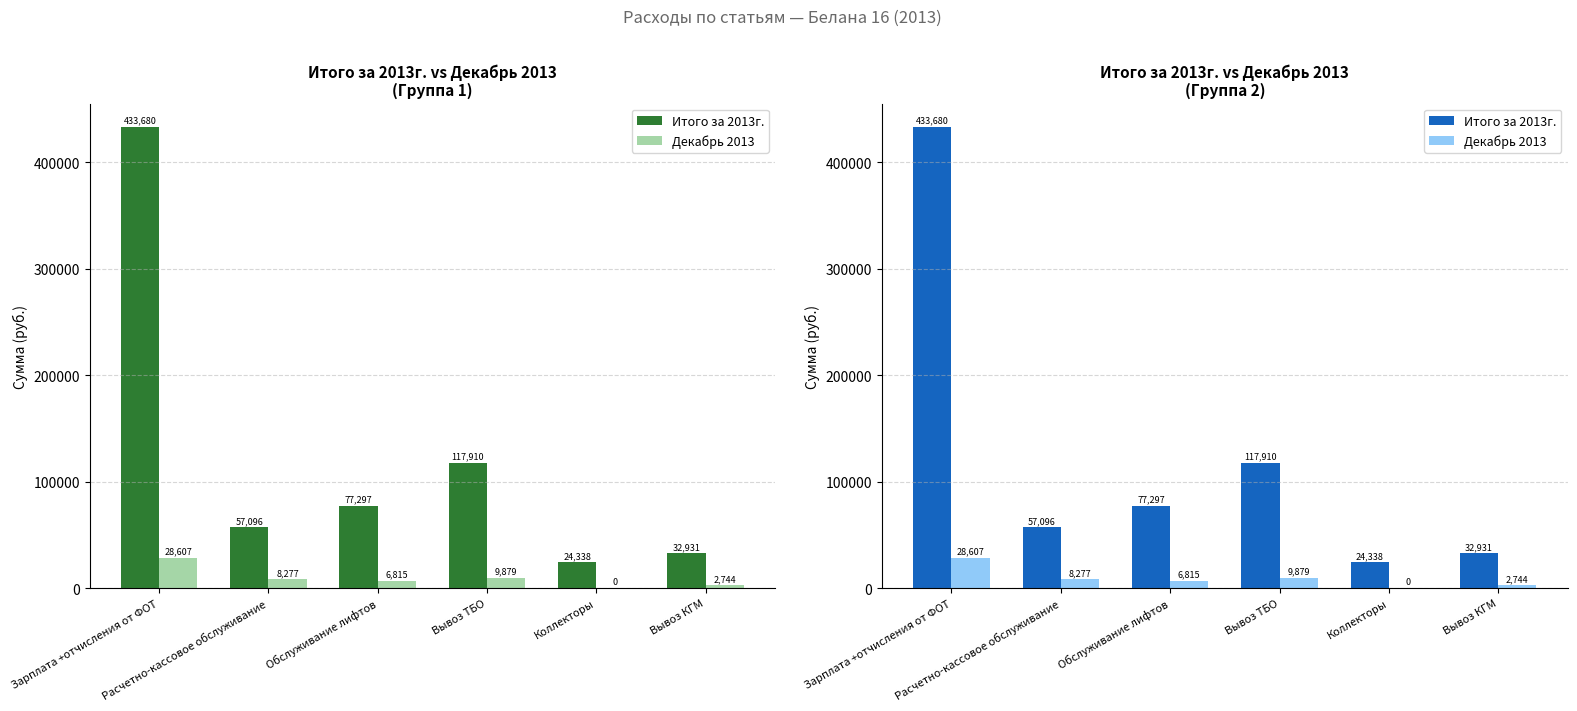

True or false: Итого за 2013г. has a value of 32930.6 at Вывоз КГМ.

True